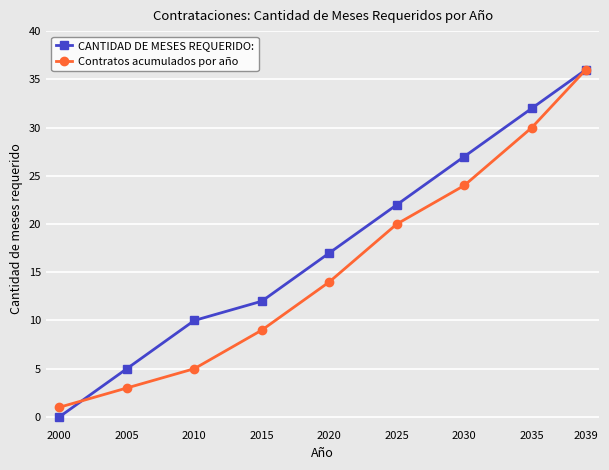

What is the difference between the highest and lowest values at 2010?

5